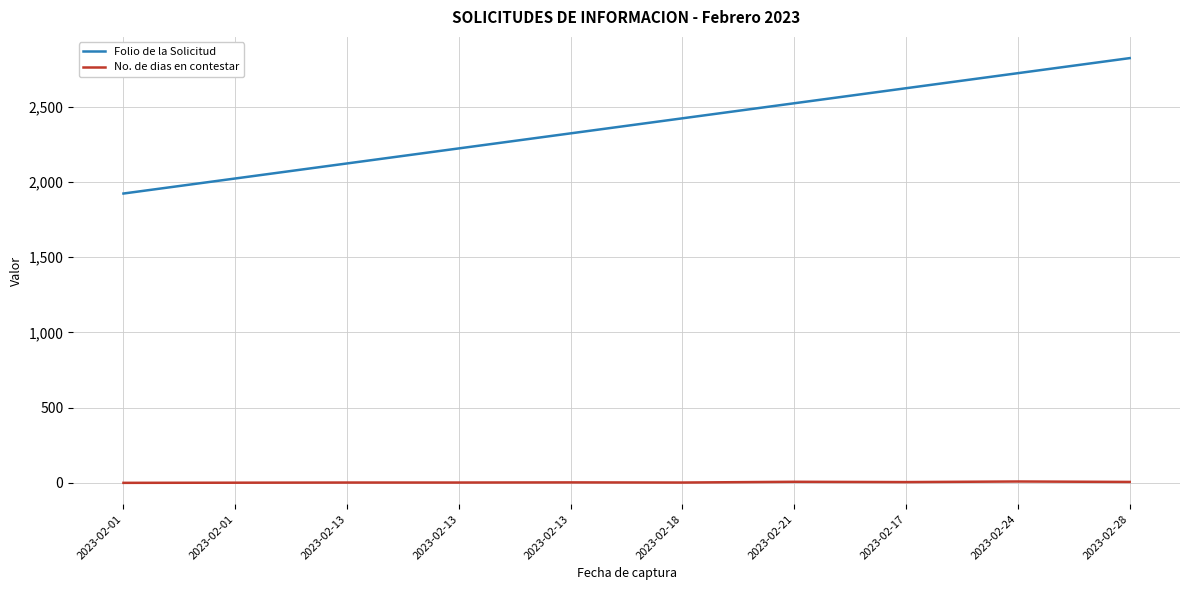

At how many categories does at least one series exceed 2635?

2